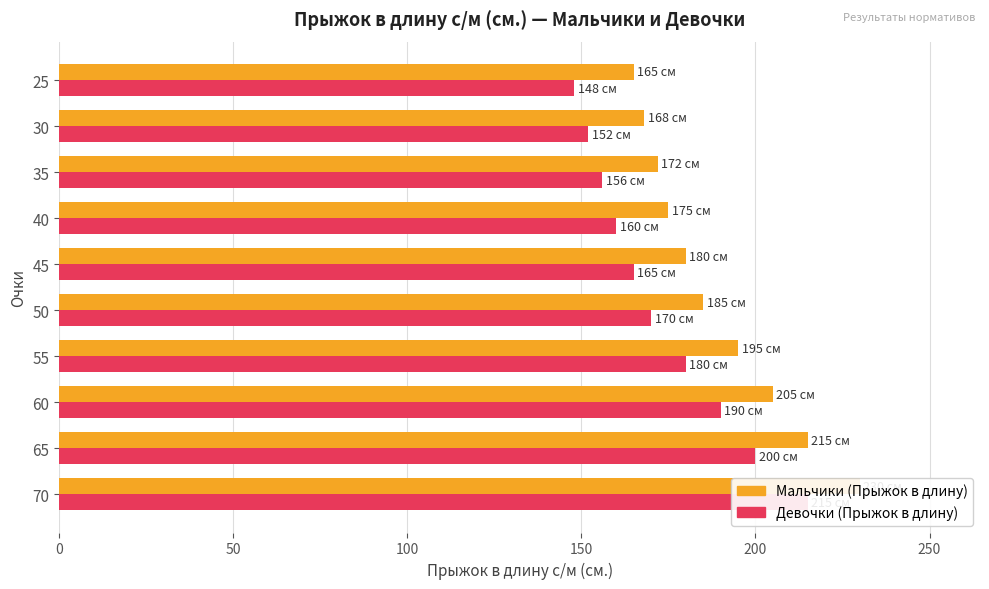

Are the bars grouped side by side (vs. stacked)?

Yes